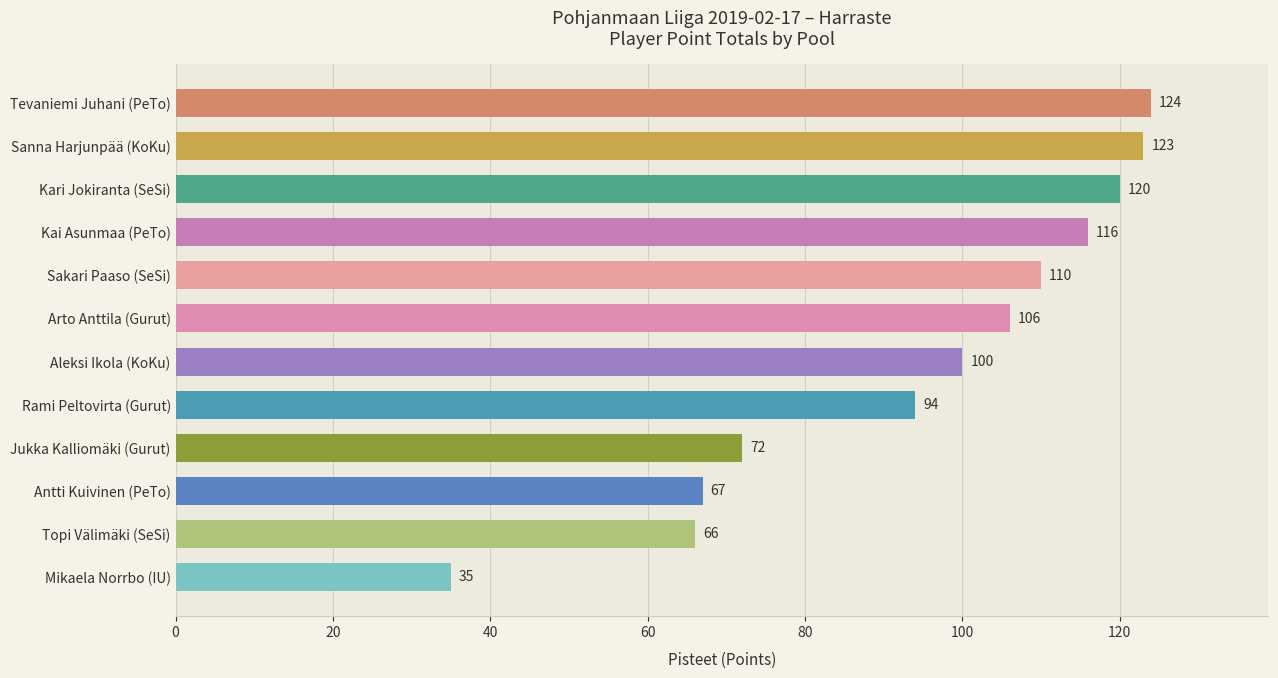

The value at Arto Anttila (Gurut) is 106. True or false?

True